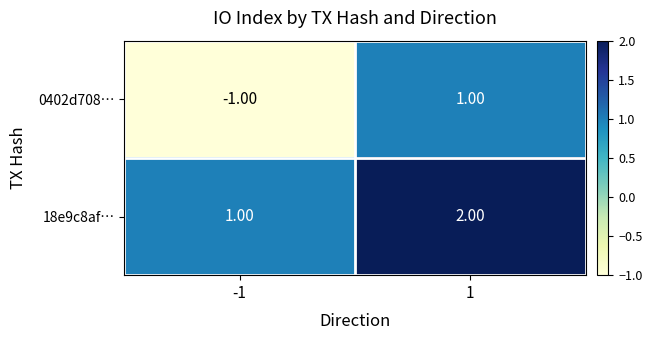

Which series changed the most between -1 and 1?

0402d708…